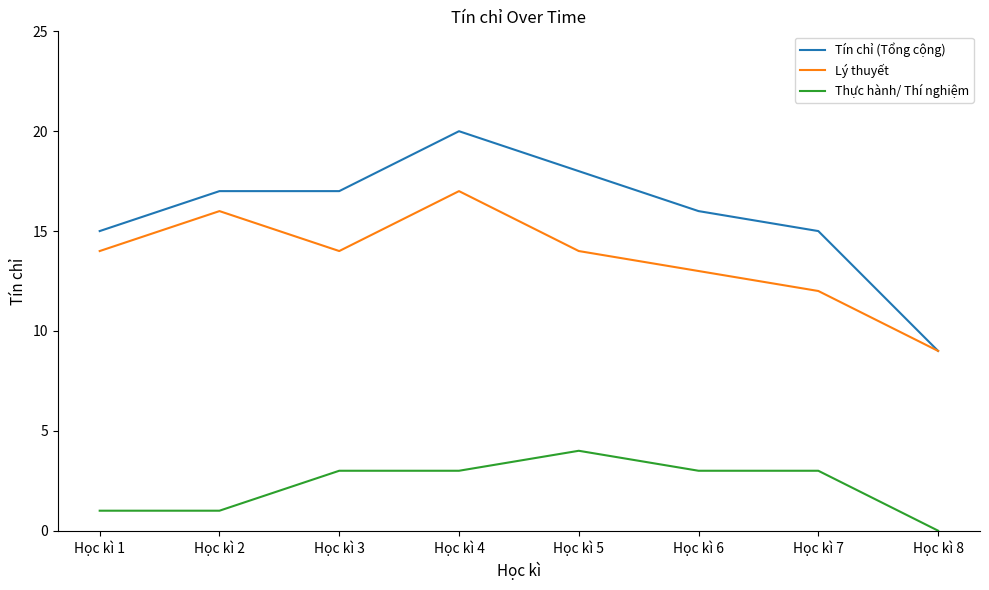

True or false: Lý thuyết and Thực hành/ Thí nghiệm cross at least once.

False